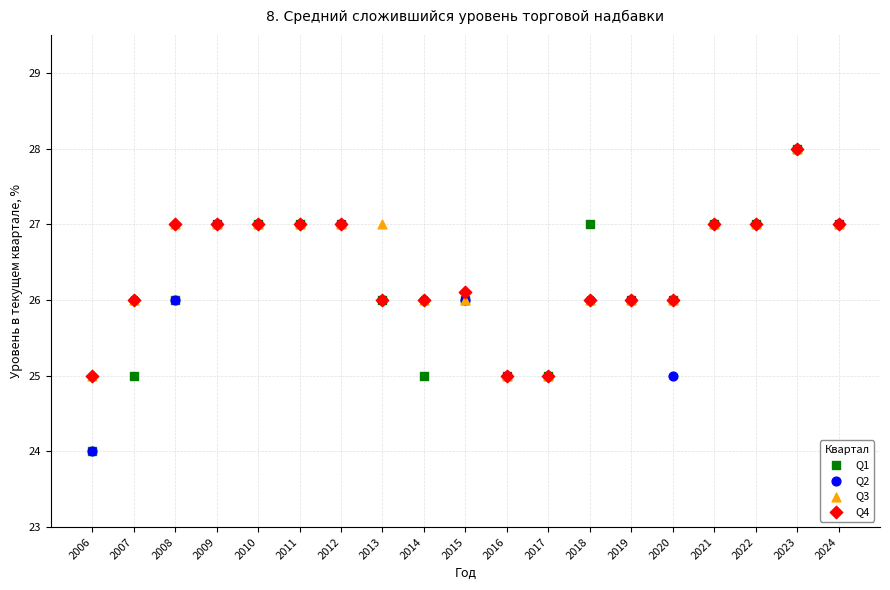

What are all the series names shown in the legend?

Q1, Q2, Q3, Q4